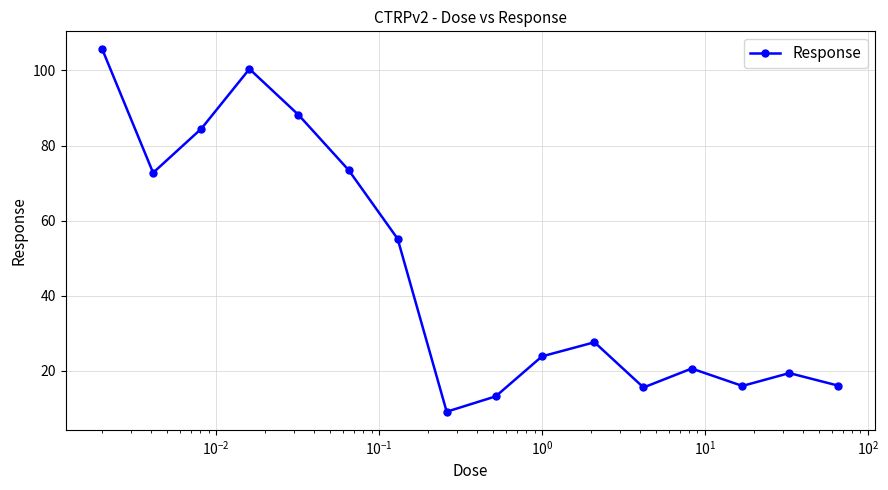

How many points are lower than both their immediate neighbors (excluding endpoints)?

4